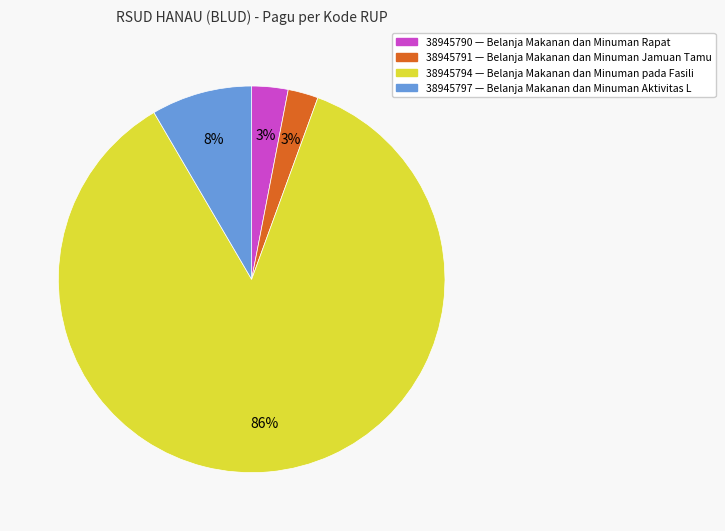

Approximately how many times larger is the value at 38945790 compared to 38945797?

0.4